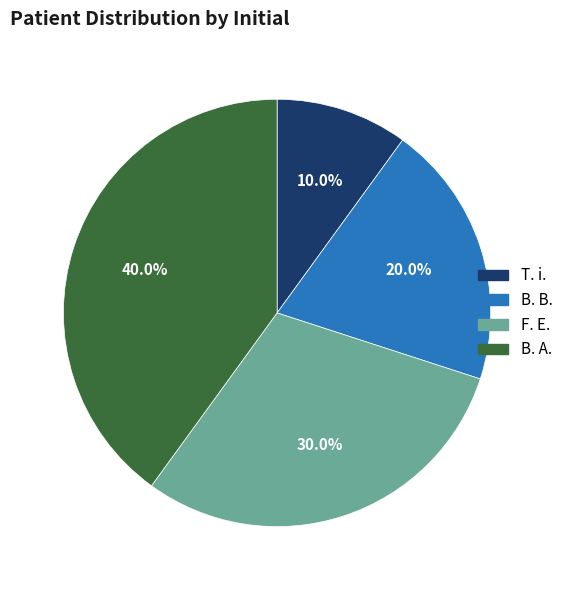

True or false: B. A. accounts for 31% of the total.

False